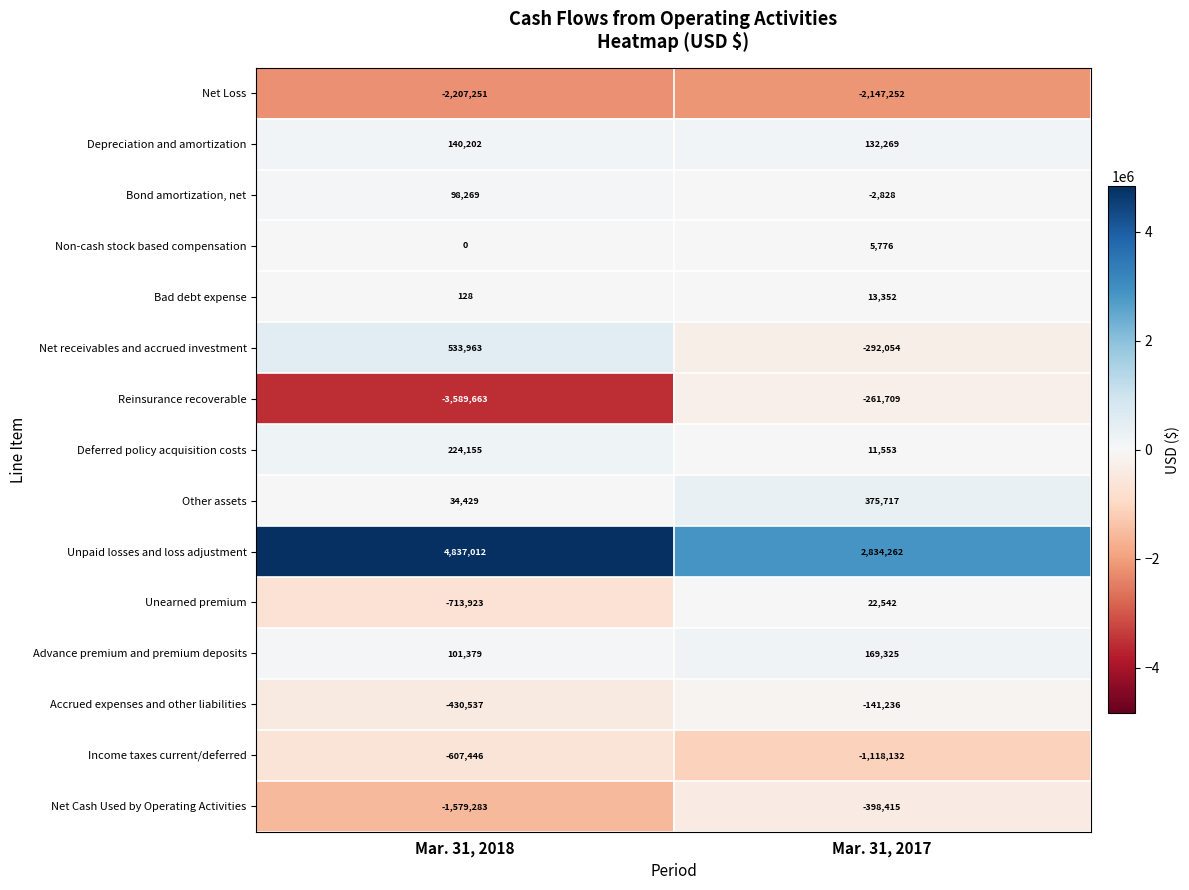

How many data points does each series have?

2